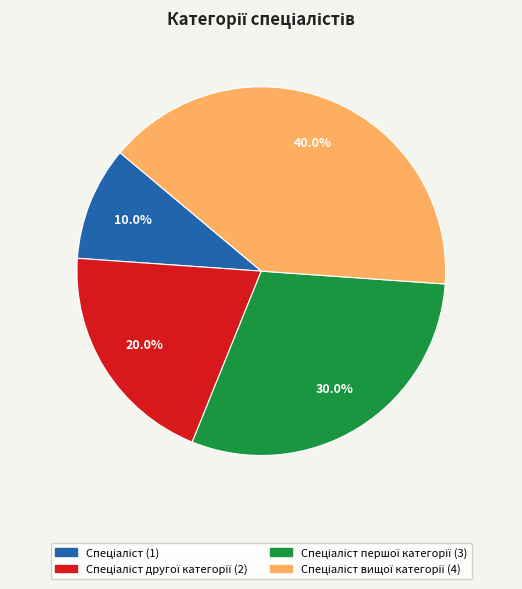

Is there any slice that represents more than half of the pie?

No